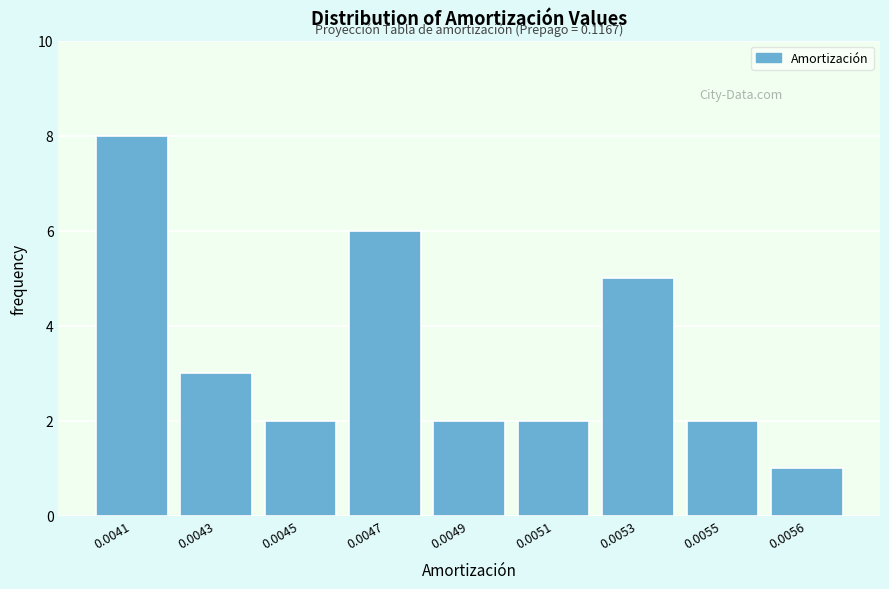

Reading left to right, extract all data points from this chart.

0.0041=8	0.0043=3	0.0045=2	0.0047=6	0.0049=2	0.0051=2	0.0053=5	0.0055=2	0.0056=1